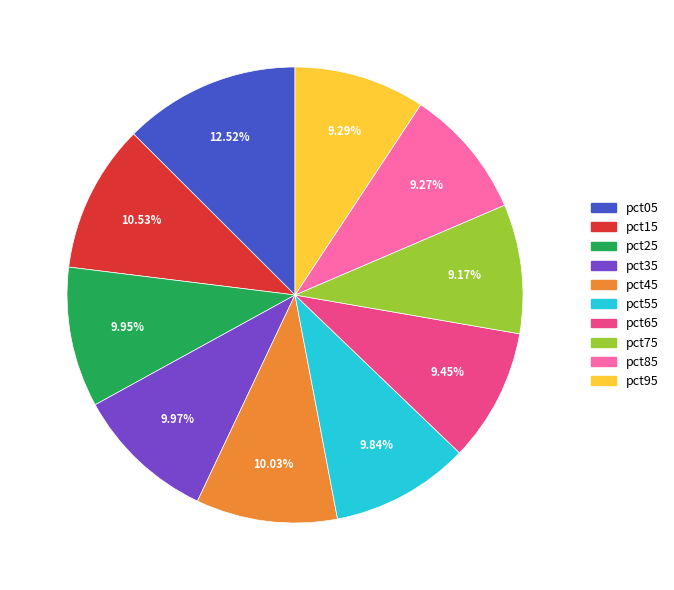

How many slices are in this pie chart?

10